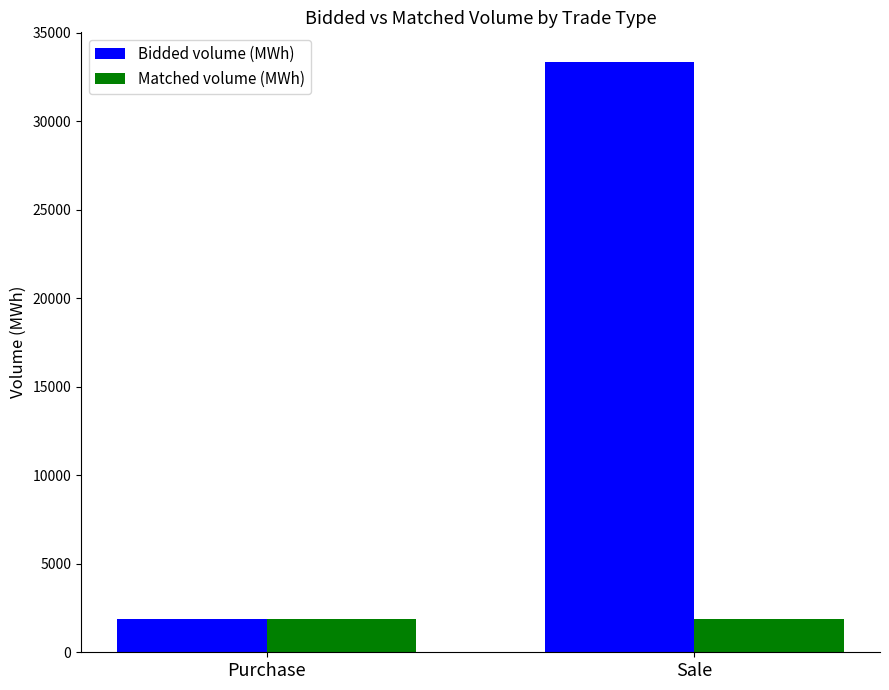

What is the value of the Matched volume (MWh) bar at the 1st from the left?

1901.3